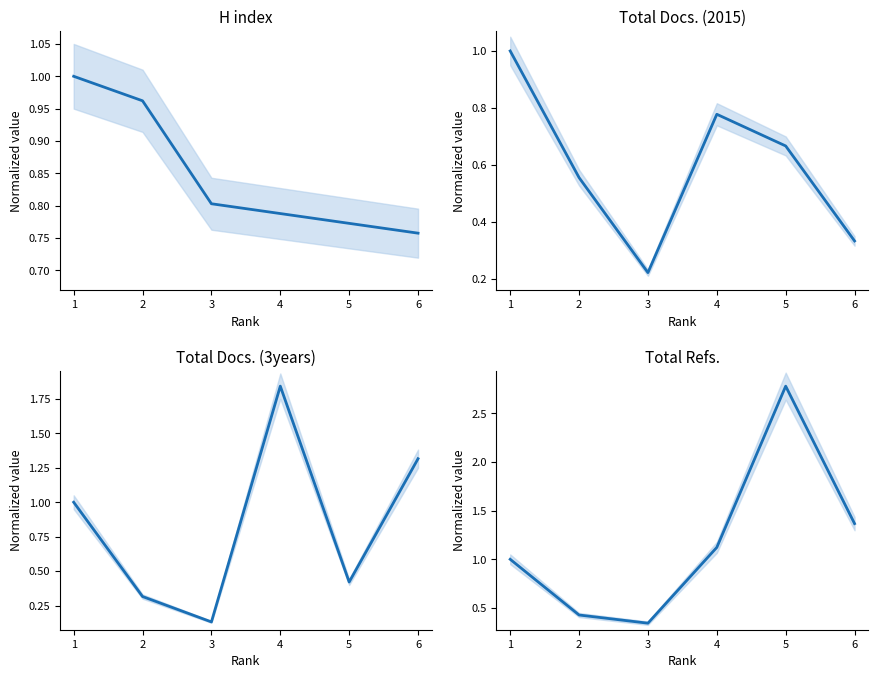

What is the minimum value for Total Refs.?

0.3